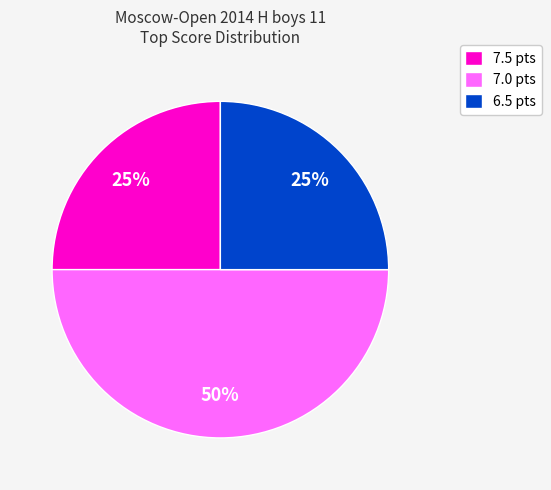

True or false: 6.5 pts accounts for 32% of the total.

False